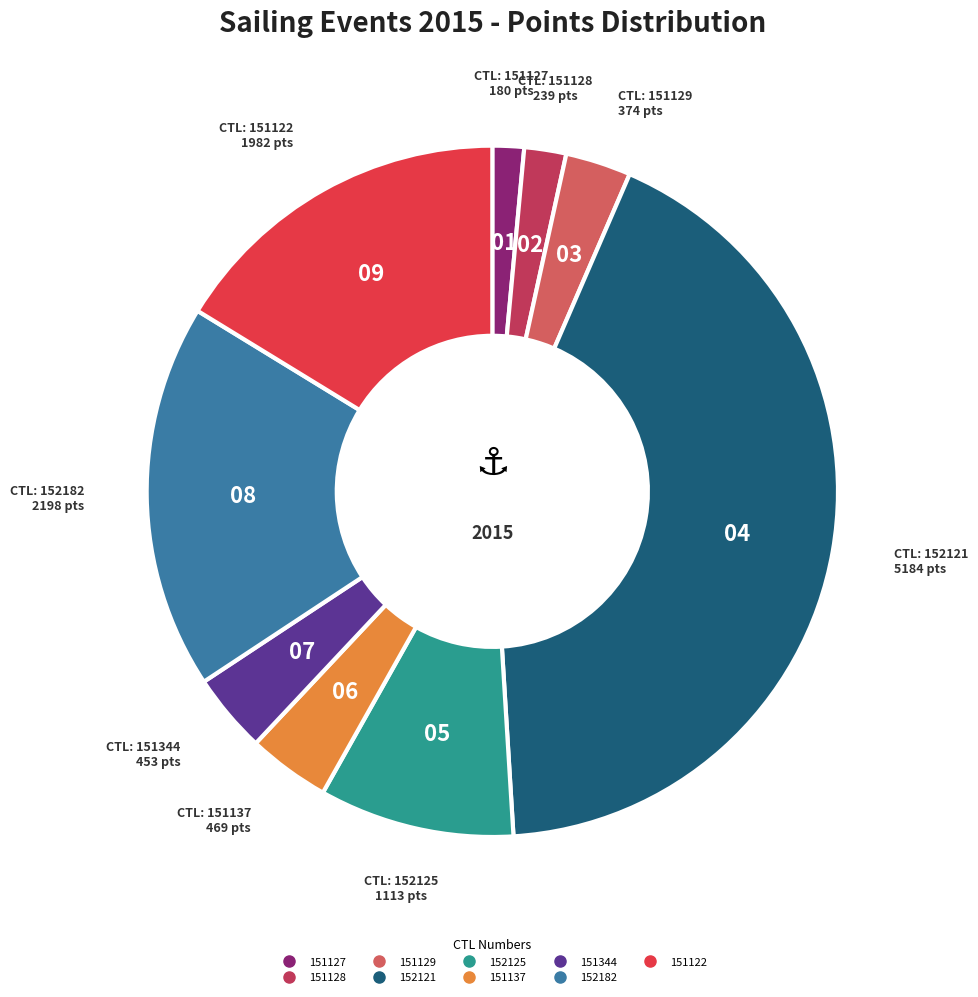

Which category has the biggest portion of the pie?

152121